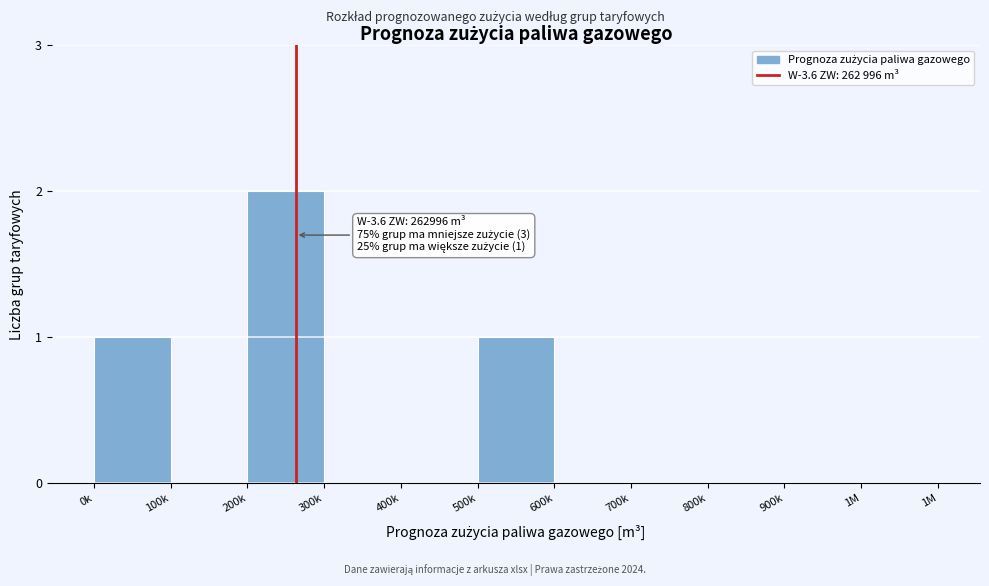

Reading left to right, extract all data points from this chart.

0k=1	100k=0	200k=2	300k=0	400k=0	500k=1	600k=0	700k=0	800k=0	900k=0	1M=0